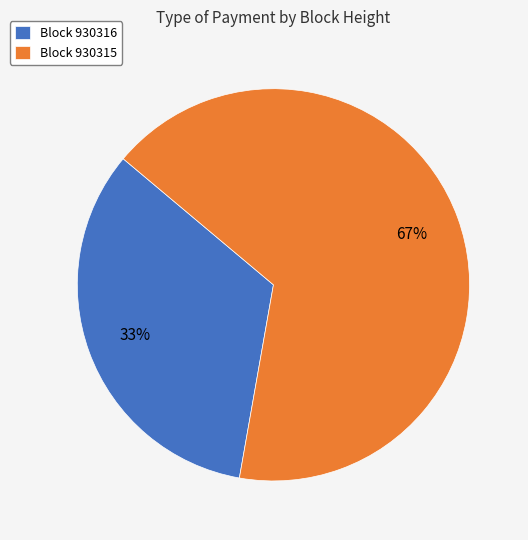

Is the sum of Block 930316 and Block 930315 greater than half?

Yes